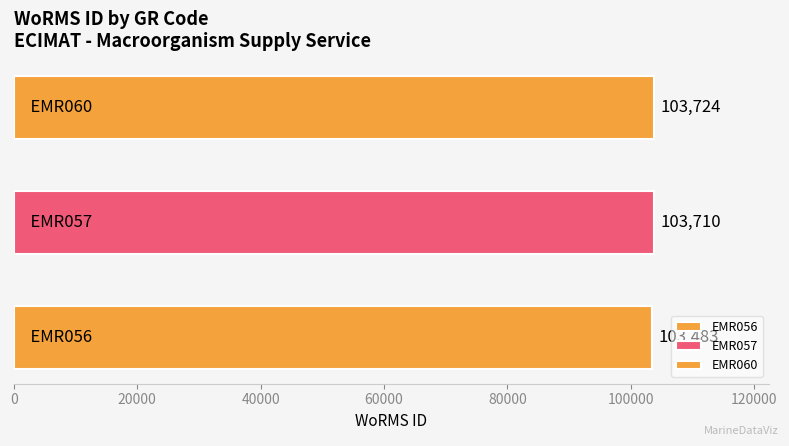

What is the greatest value displayed?

103724